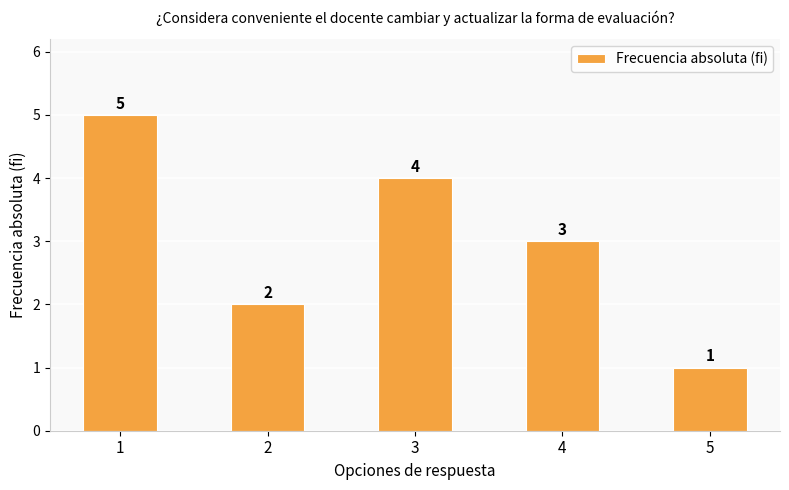

The value at 4 is 3. True or false?

True